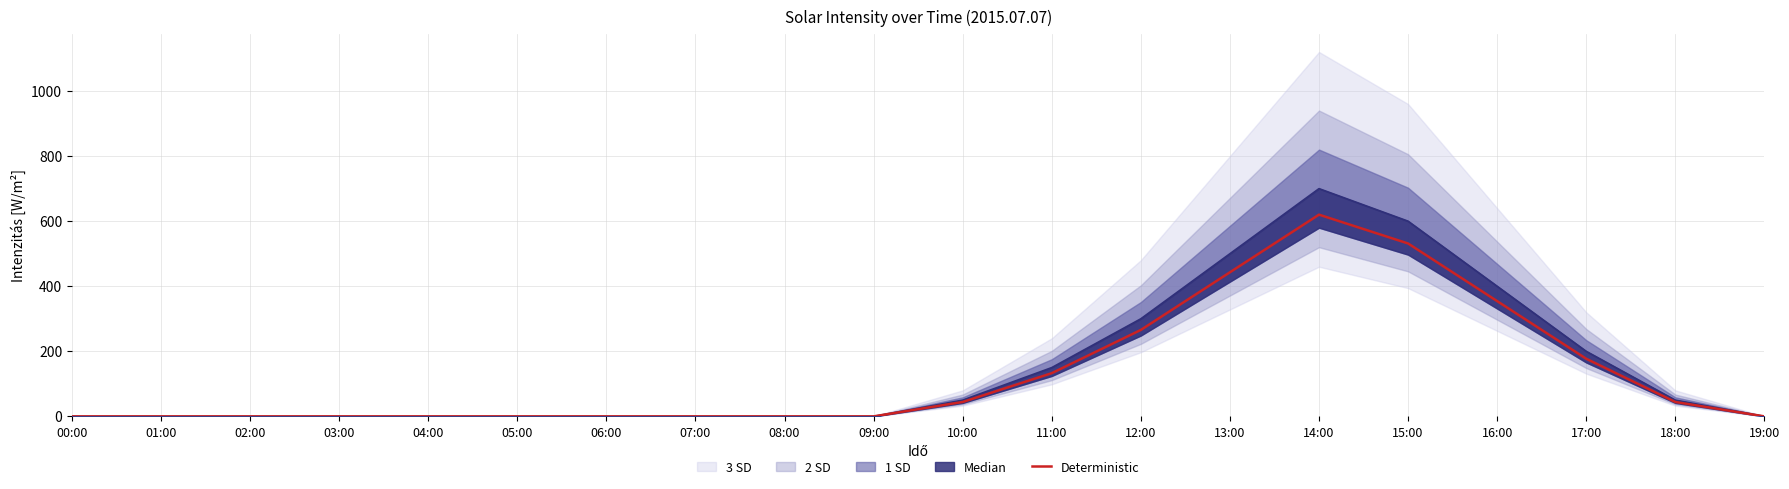

What position from the right is 02:00?

18